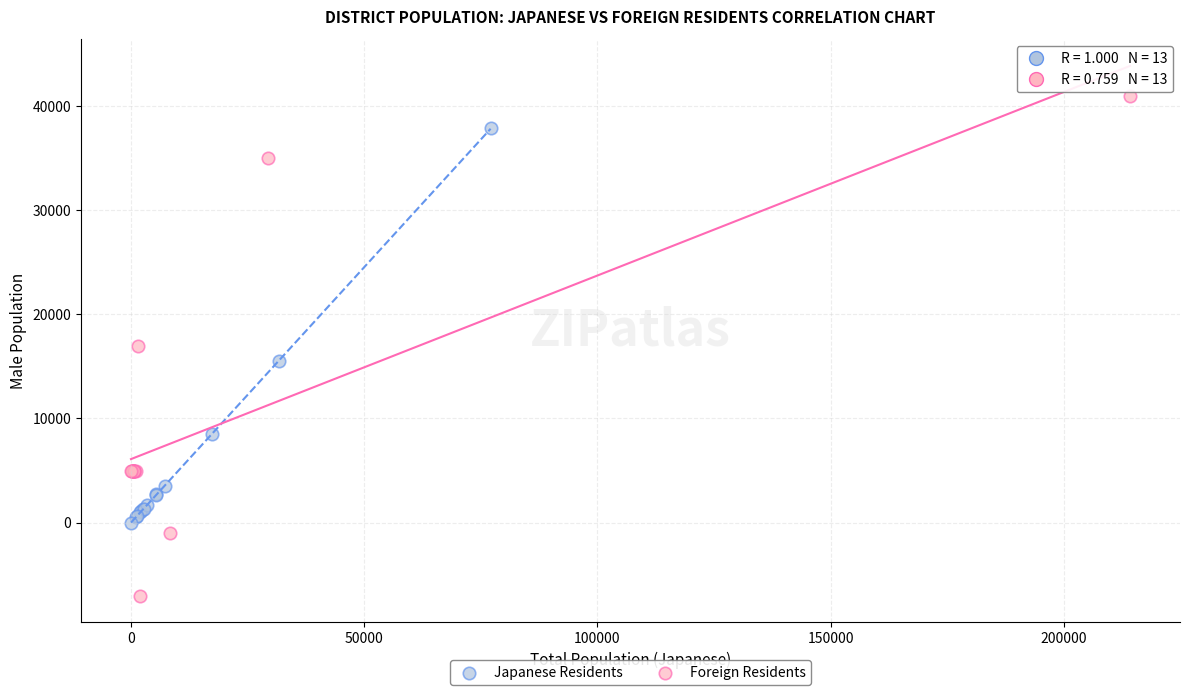

Which series contains the lowest Y value?

Foreign Residents